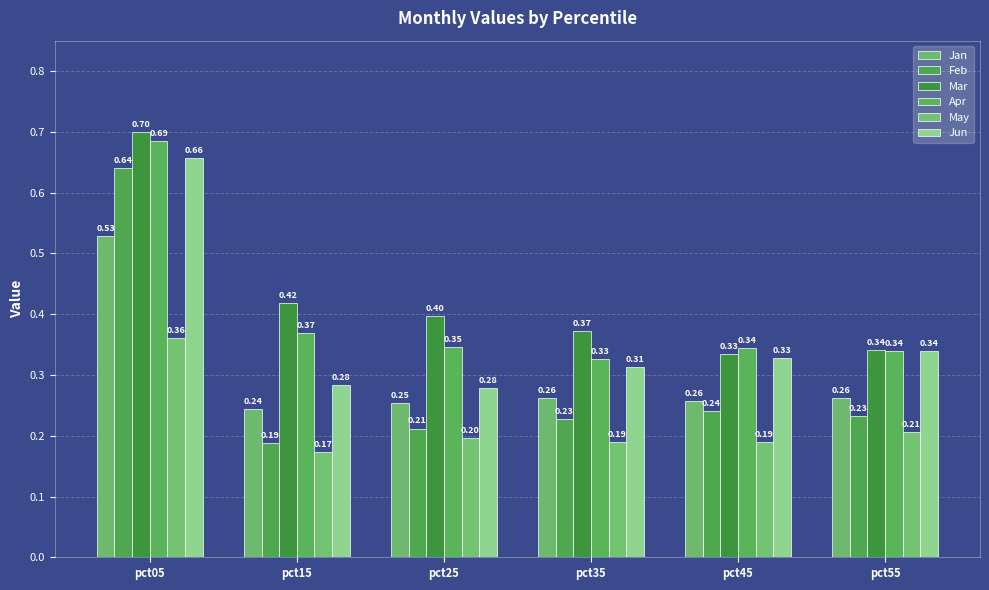

What is the difference between the maximum and minimum values in the Jan series?

0.3